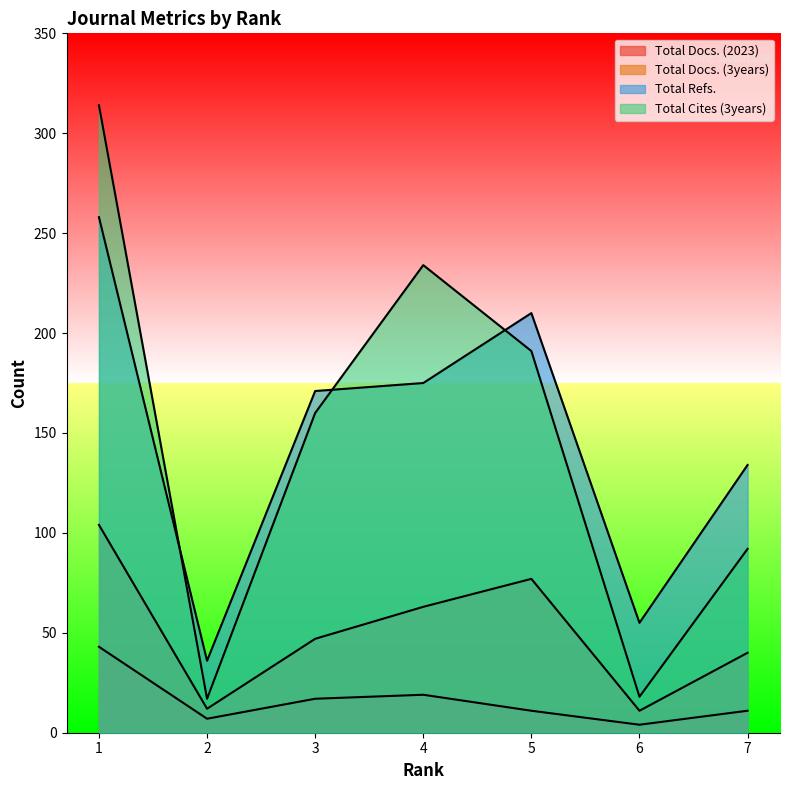

True or false: Total Docs. (3years) and Total Docs. (2023) cross at least once.

False